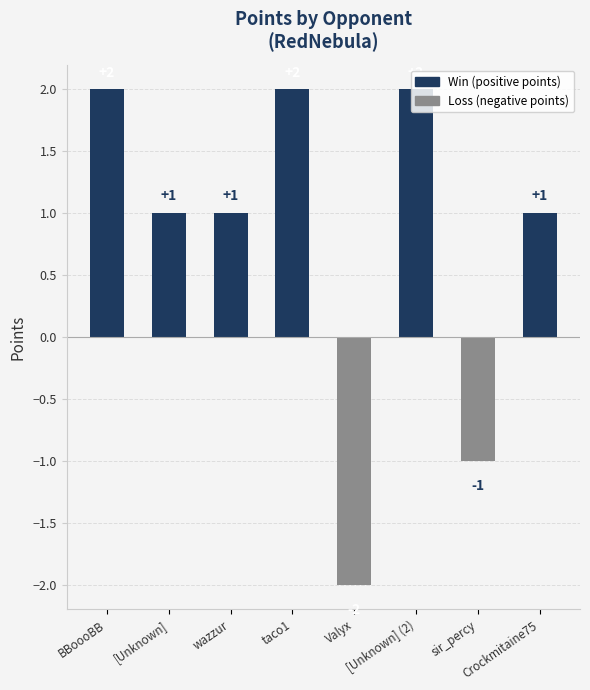

How many values are between 1 and 2?

6